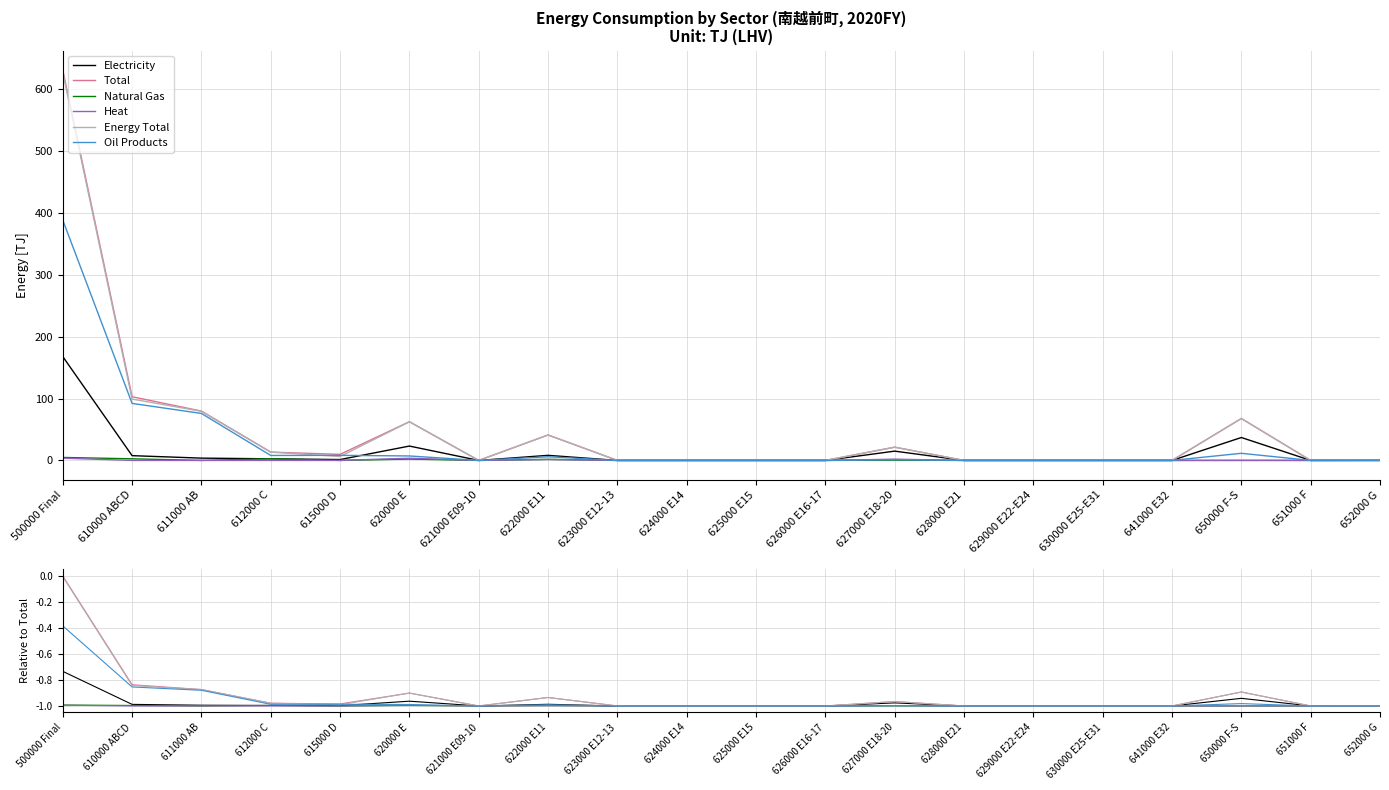

Which series has the largest total across all categories?

Total